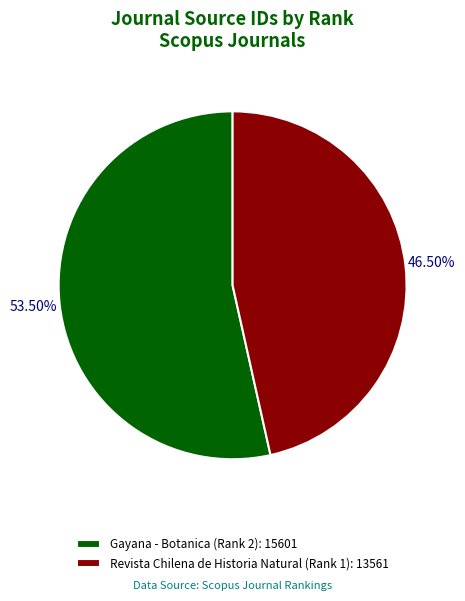

Combined, do Revista Chilena de Historia Natural (Rank 1) and Gayana - Botanica (Rank 2) account for over 50%?

Yes